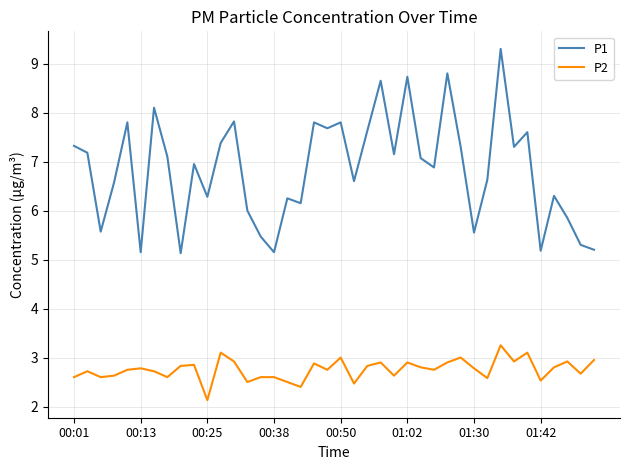

What is the difference between the maximum and minimum values in the P1 series?

4.2